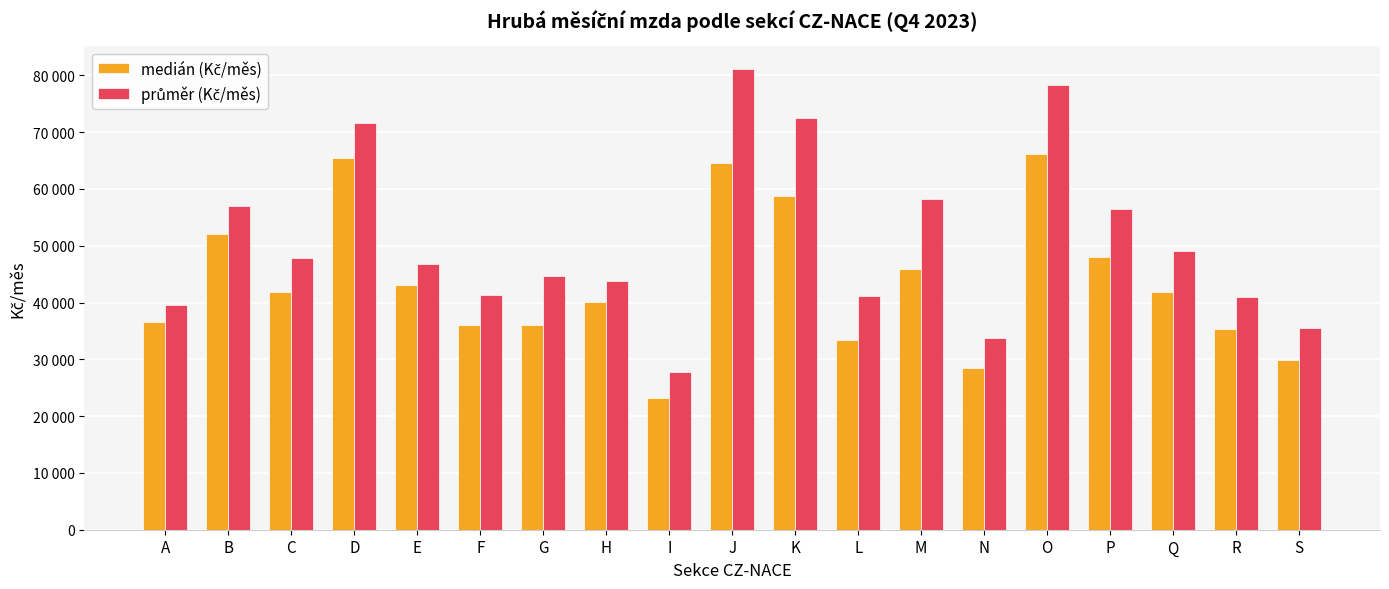

What is the average value of the průměr (Kč/měs) series?

50909.6